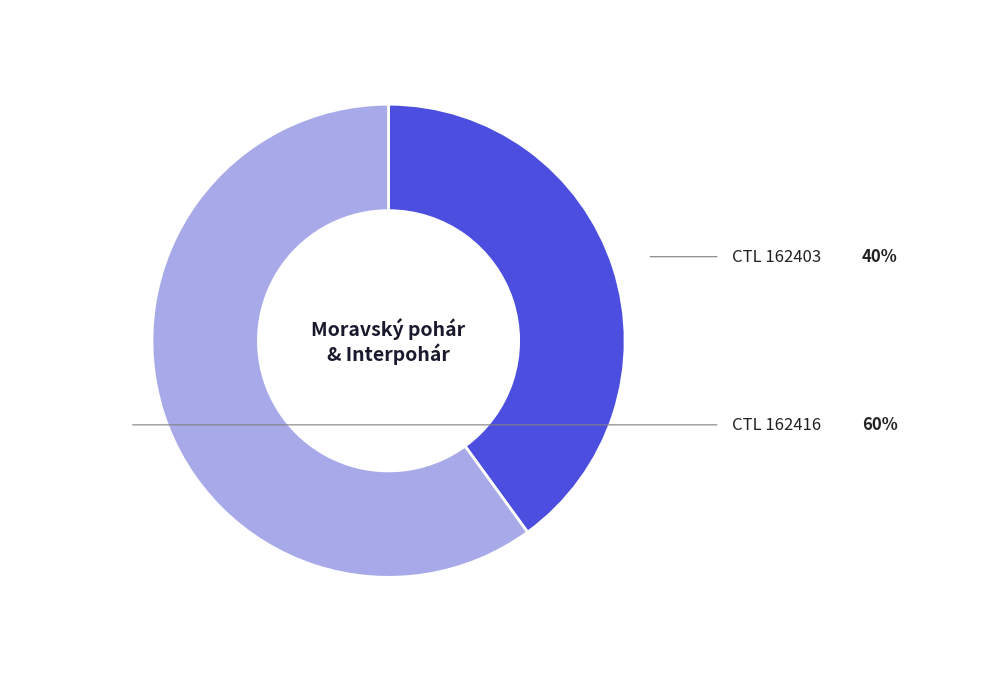

Does any single category account for the majority?

Yes